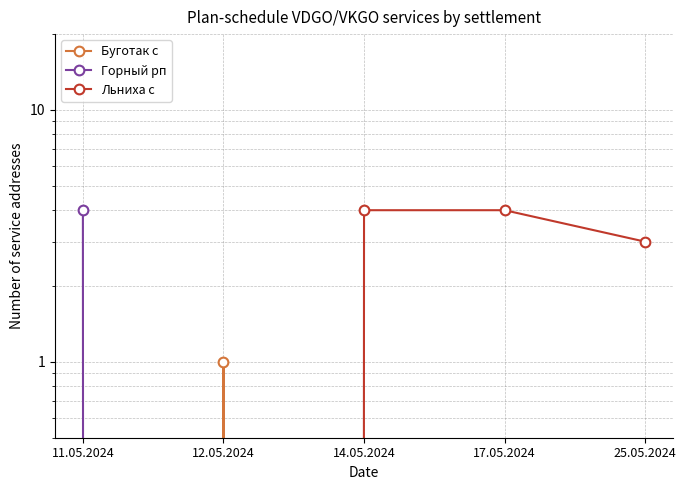

The value of Буготак с at 11.05.2024 is 0. True or false?

False